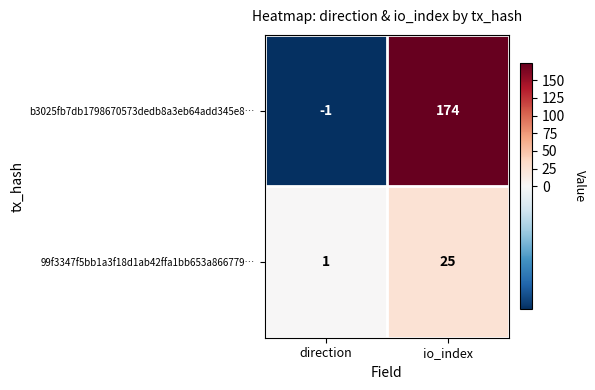

Which category has the lowest value in the b3025fb7db1798670573dedb8a3eb64add345e8… series?

direction